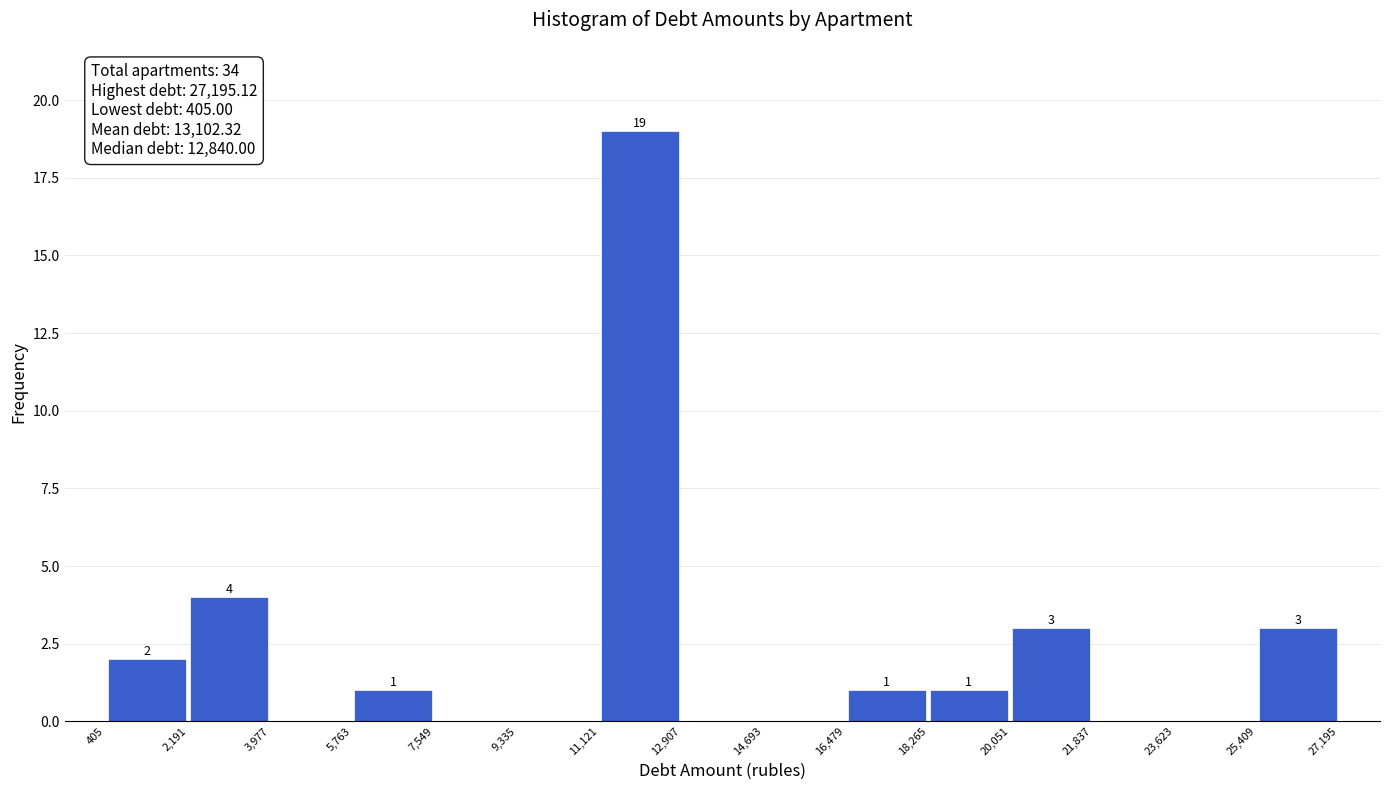

Over which range of the x-axis is the bar tallest?

11,121 to 12,907